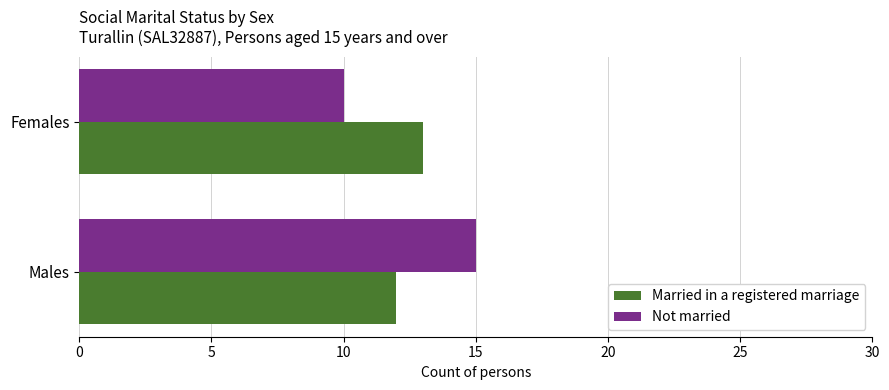

Rank the series by their maximum value, from highest to lowest.

Not married, Married in a registered marriage